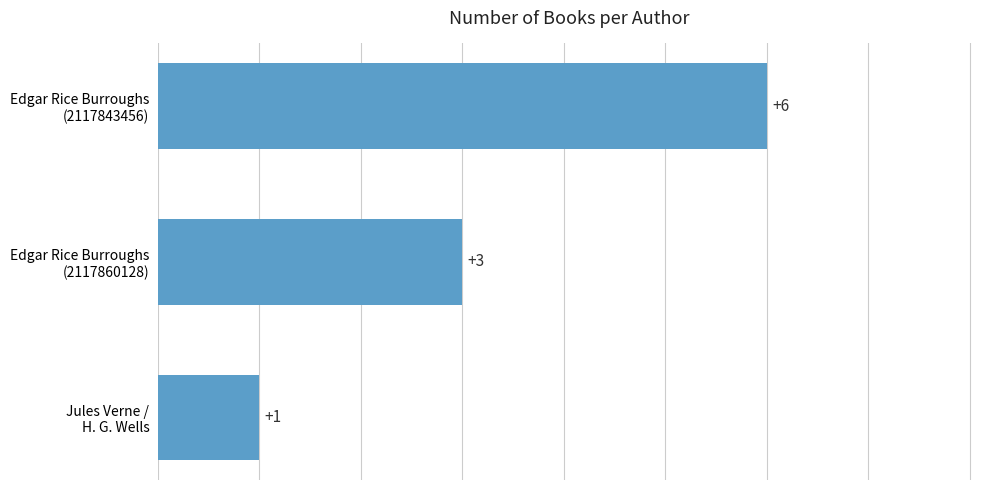

What is the difference between the maximum and second lowest values?

3